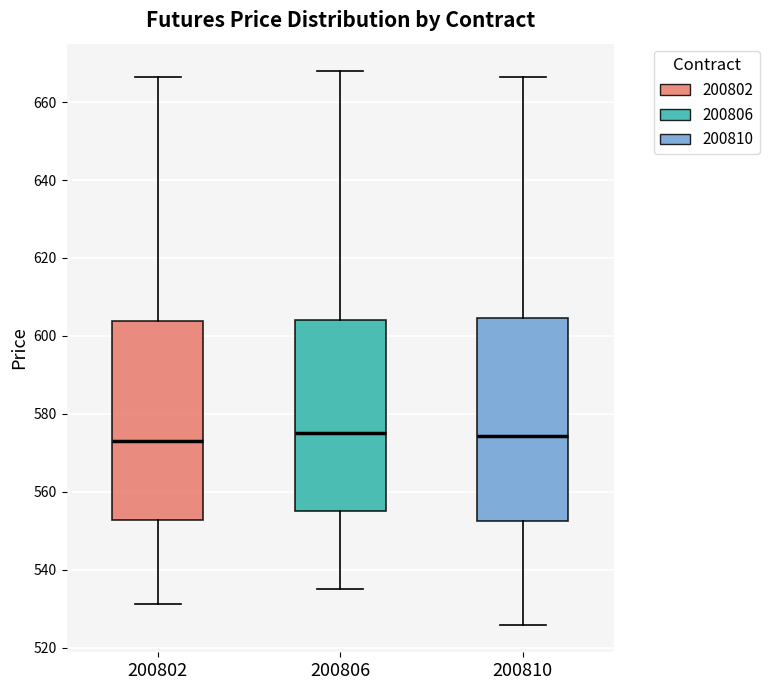

Where does the median line of the box at x = 200802 sit on the y-axis? The values are not printed on the chart, so give them approximately, as read against the axis.

574